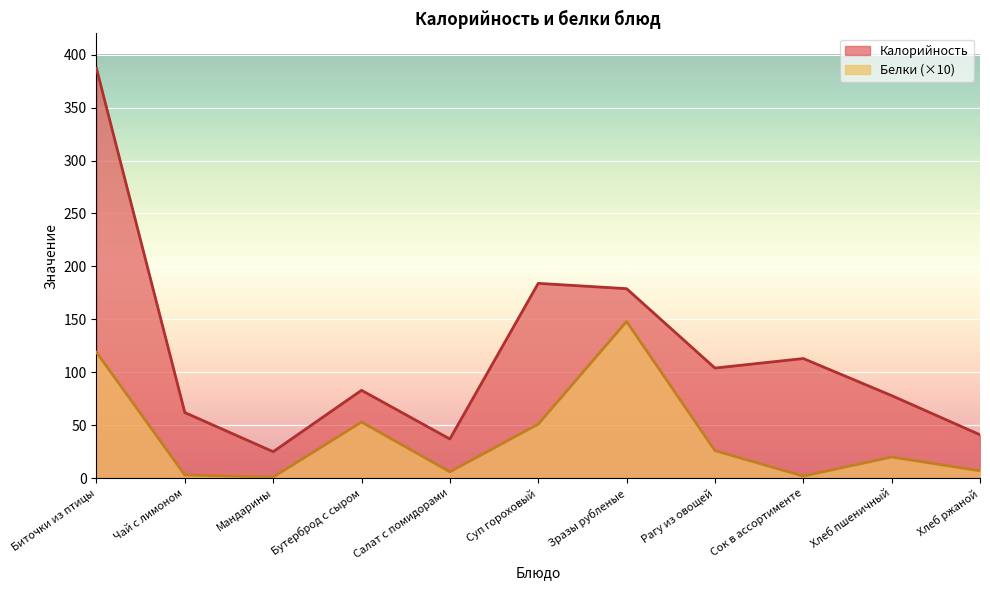

List the series in order of their overall mean, lowest first.

Белки (×10), Калорийность